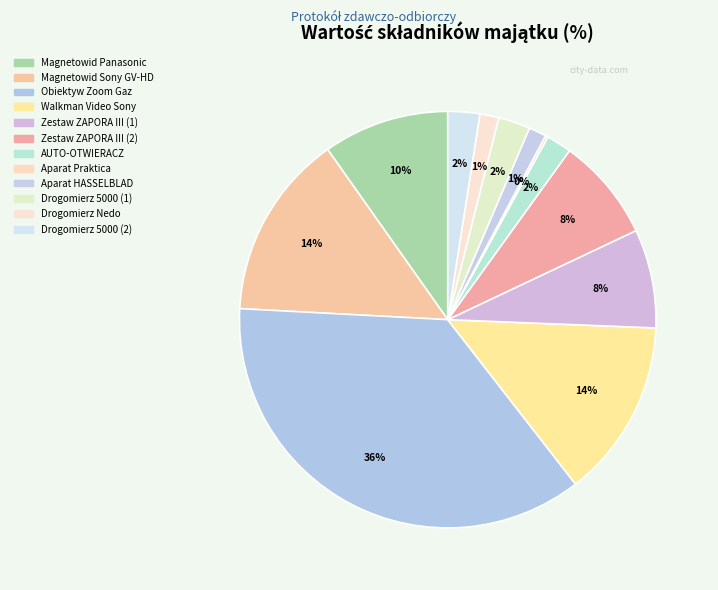

Between Zestaw ZAPORA III (1) and Drogomierz 5000 (1), which is larger?

Zestaw ZAPORA III (1)